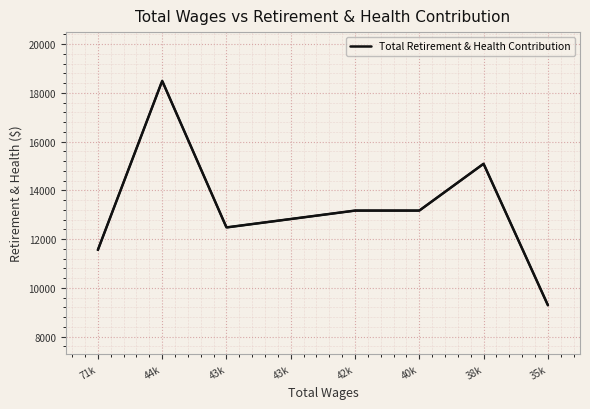

The value at 43k is 8494. True or false?

False